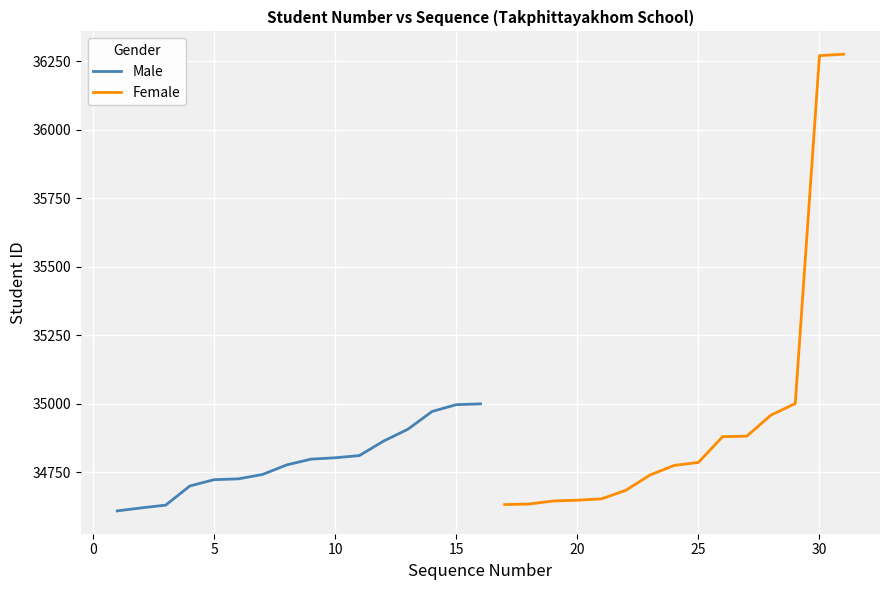

How many categories are shown in the chart?

16